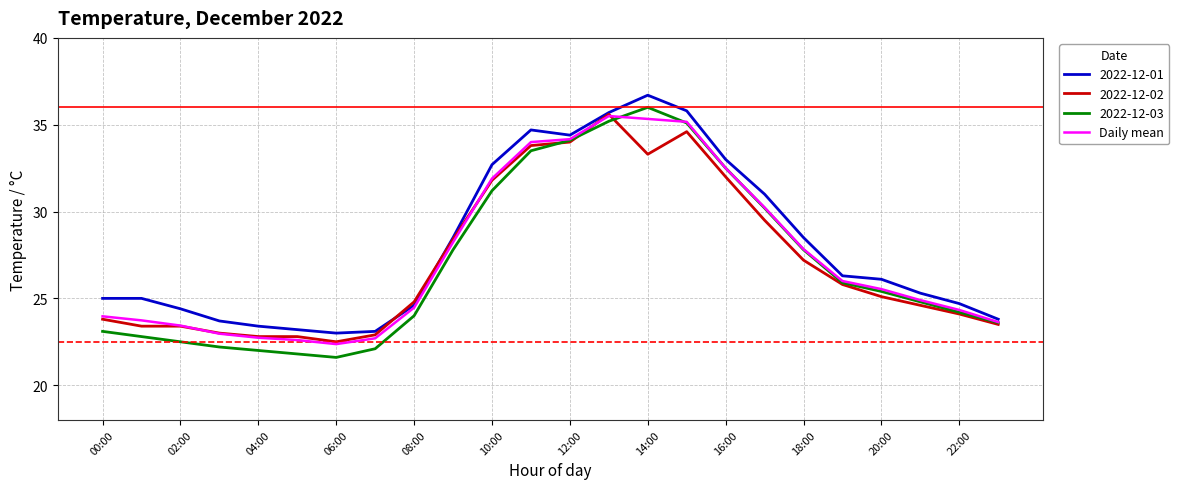

What is the lowest value of the 2022-12-02 series?

22.5